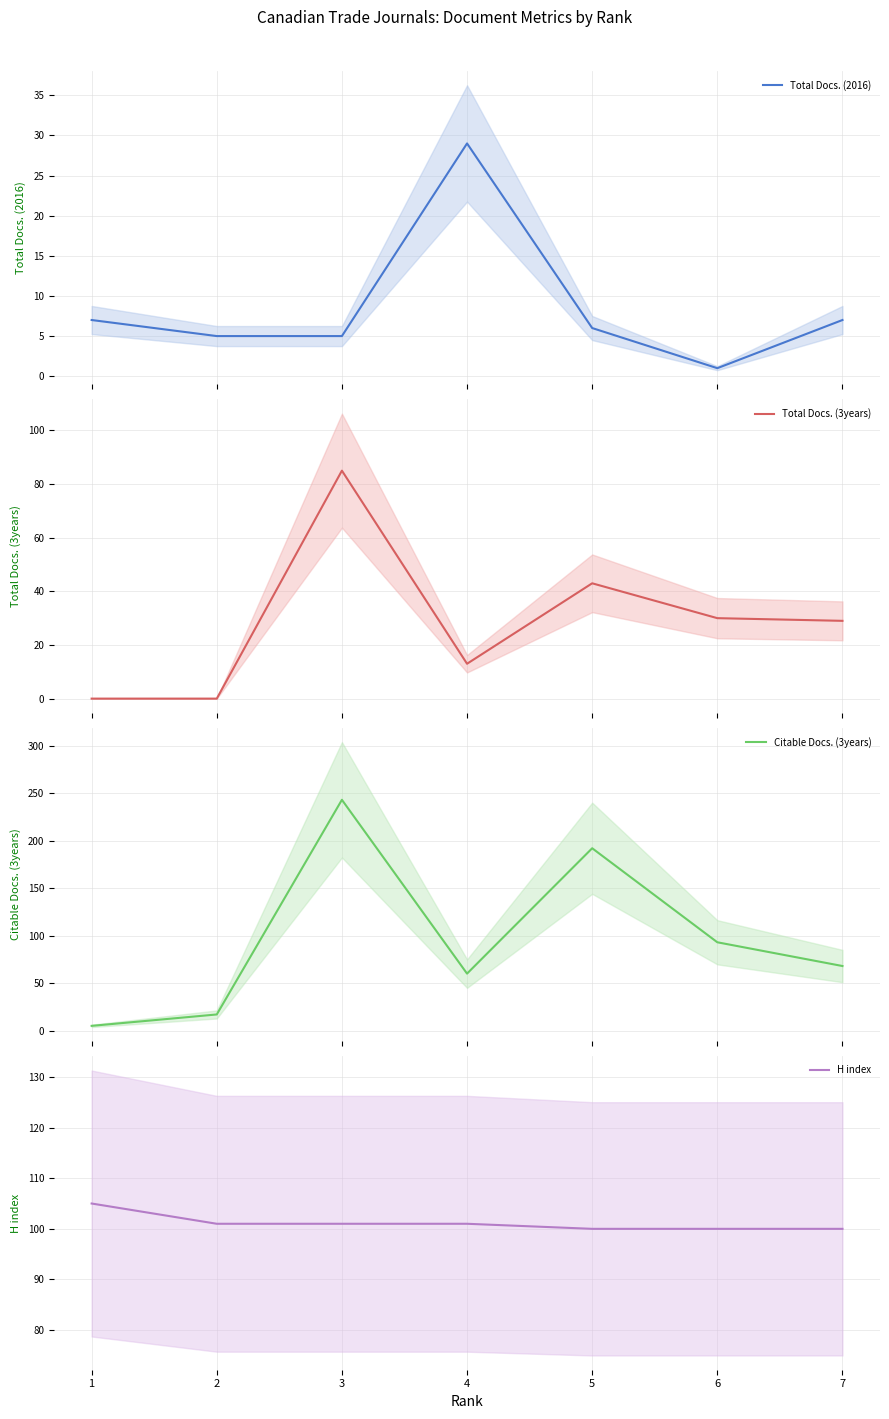

True or false: Citable Docs. (3years) has a value of 7 at 1.

False